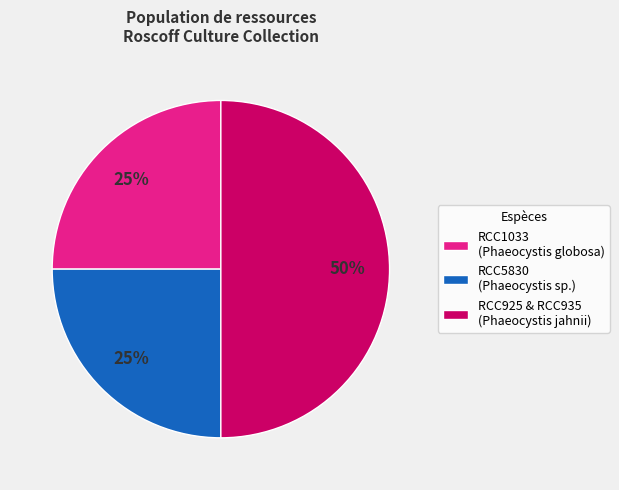

Does RCC5830 (Phaeocystis sp.) account for over 50% of the chart?

No